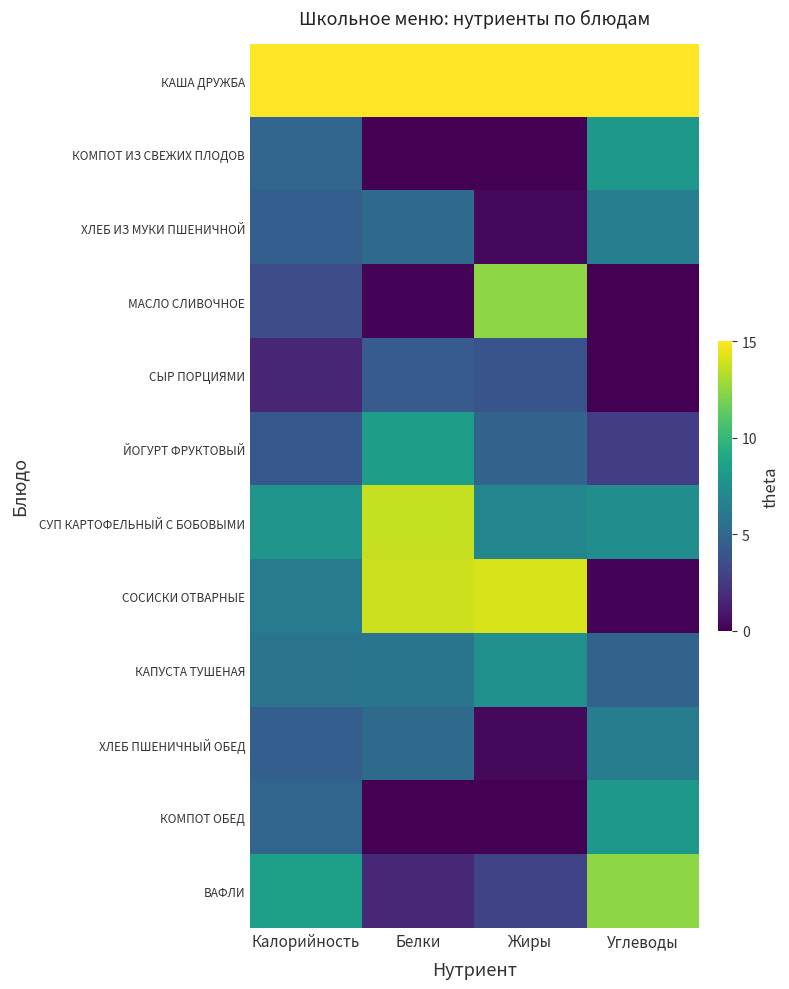

Which has a higher value, Углеводы or Белки?

Углеводы